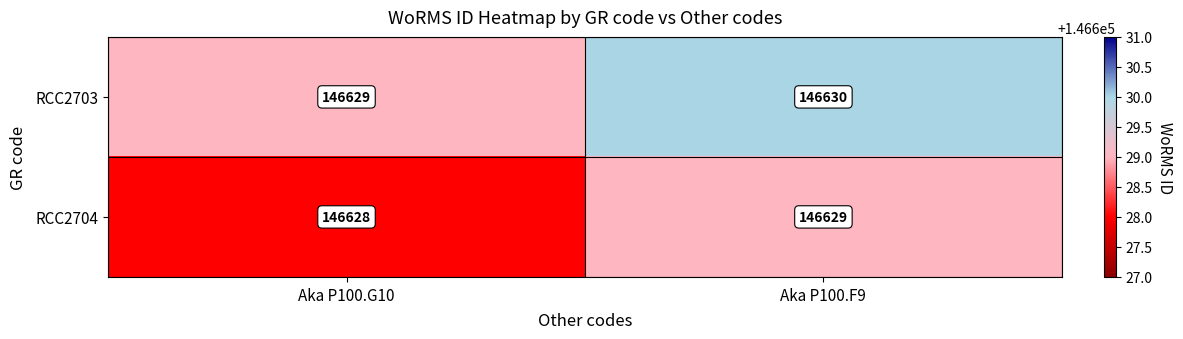

Read the RCC2704 value at Aka P100.F9.

146629